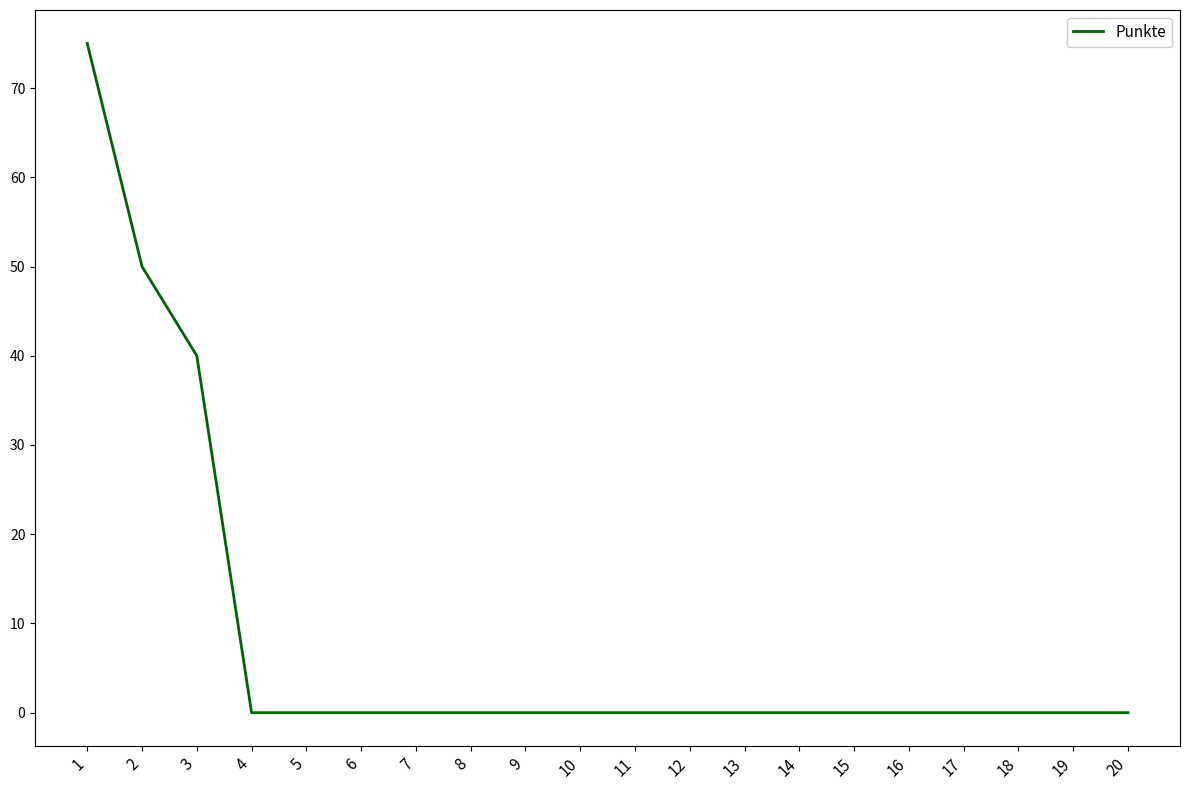

How many lines are shown in the chart?

1